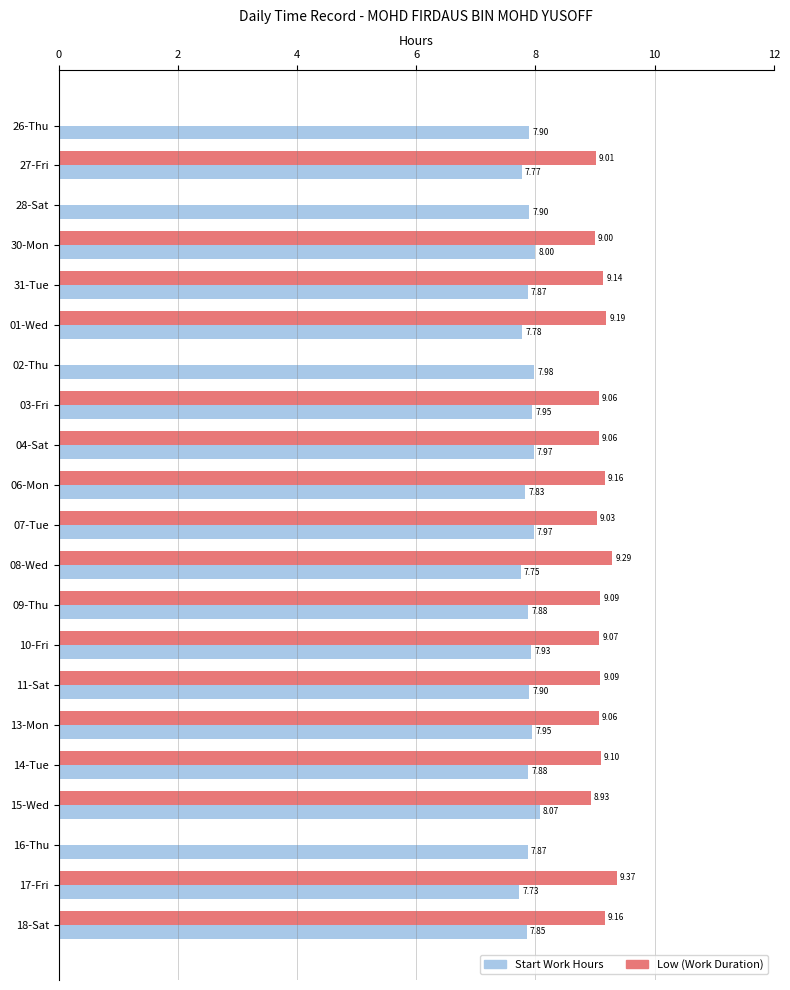

Between 27-Fri and 17-Fri, which series saw the biggest shift?

Low (Work Duration)